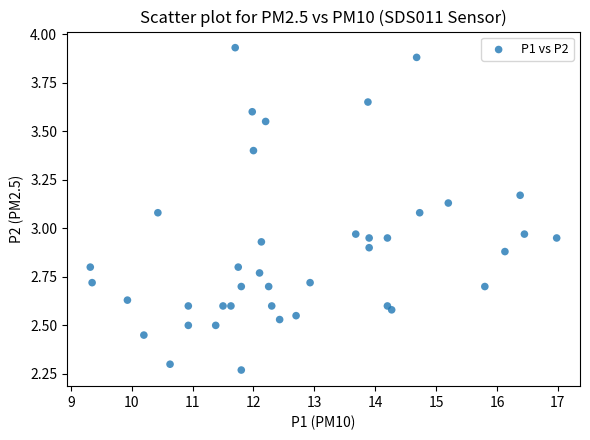

What is the range of X values (max minus min)?

7.7